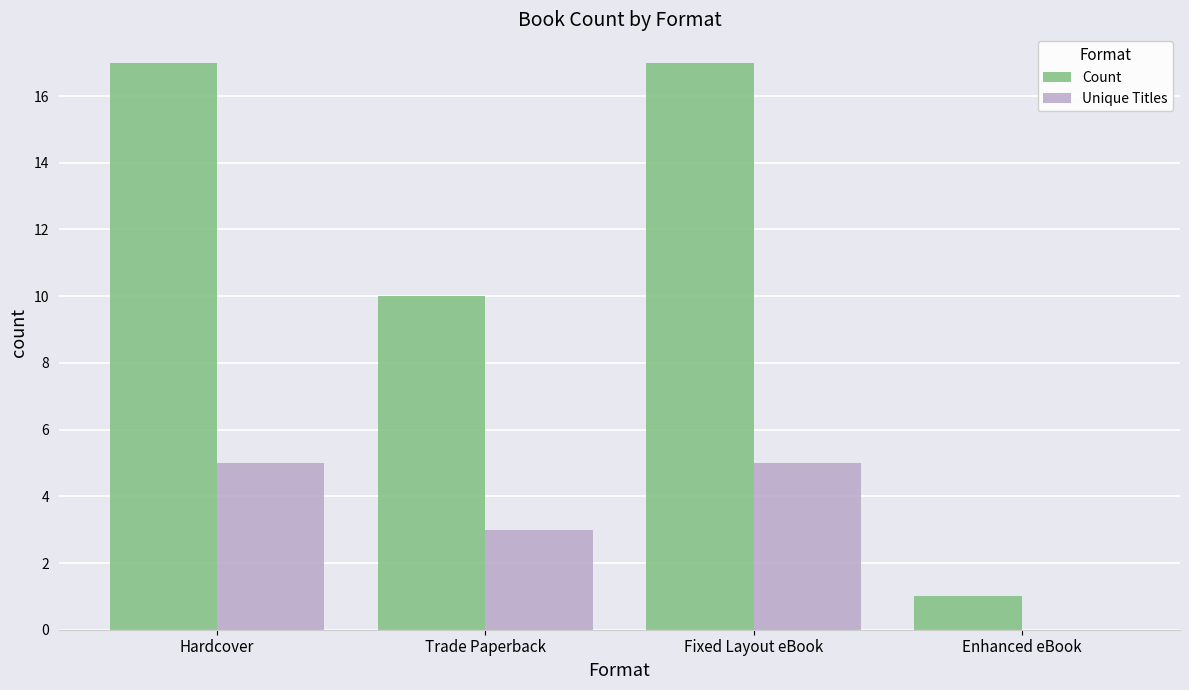

What is the sum of the Unique Titles values at Enhanced eBook and Trade Paperback?

3